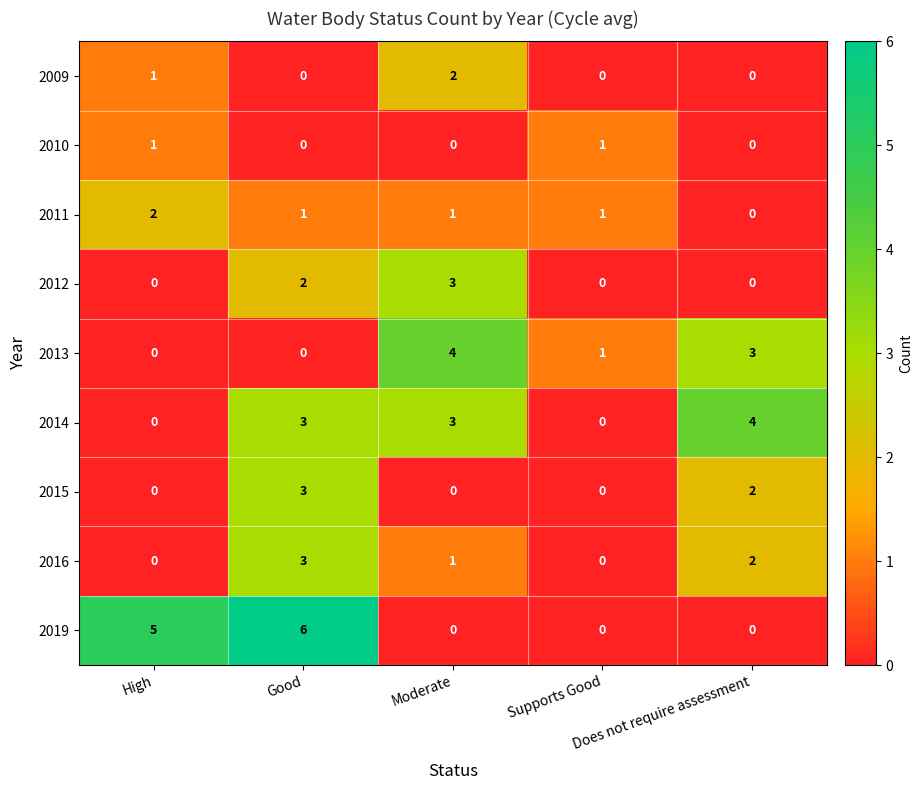

What is the difference between the second highest and minimum values in the 2019 series?

5